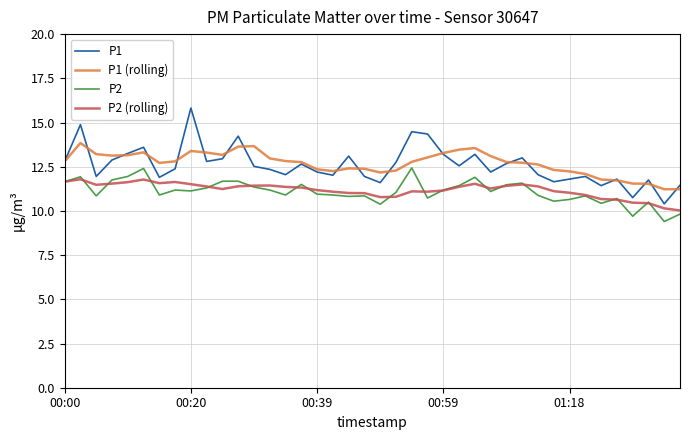

Which series has the largest range (max minus min)?

P1